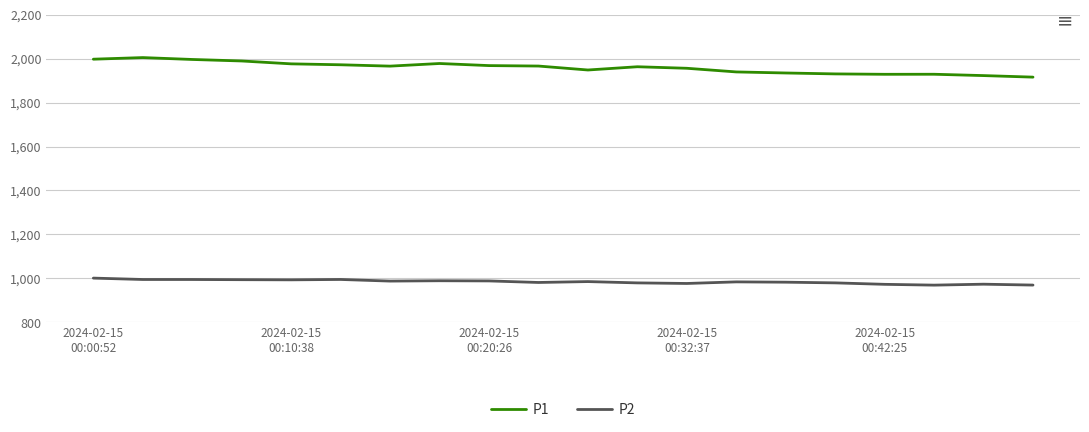

Does the chart have visible grid lines?

Yes